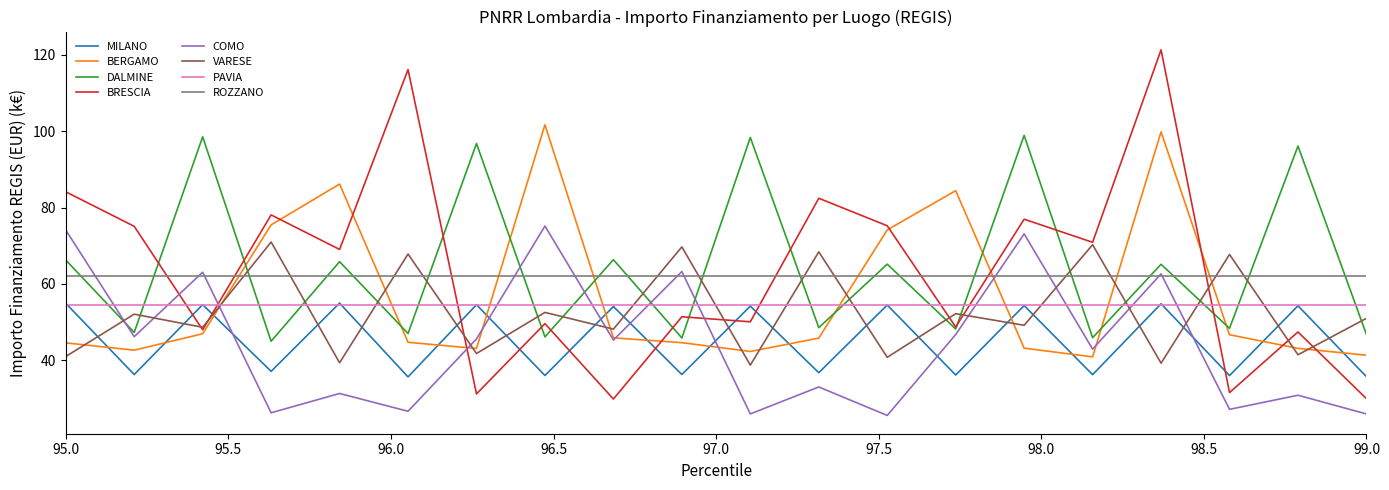

How many times do BRESCIA and BERGAMO cross each other?

9